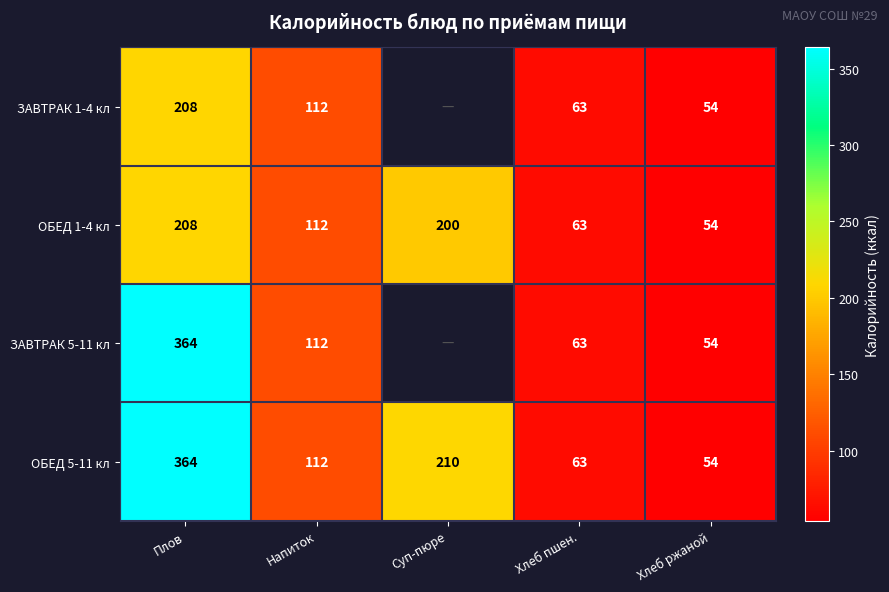

What is the approximate value of ОБЕД 1-4 кл at Напиток, to the nearest 50?

100